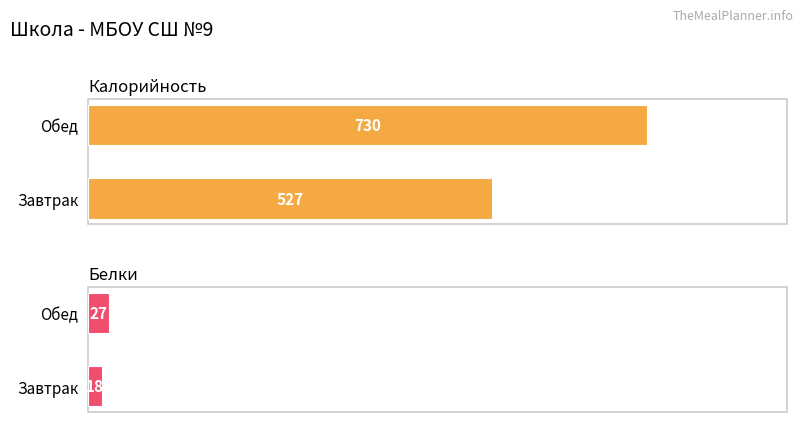

What is the difference between the Калорийность values at Завтрак and Обед?

203